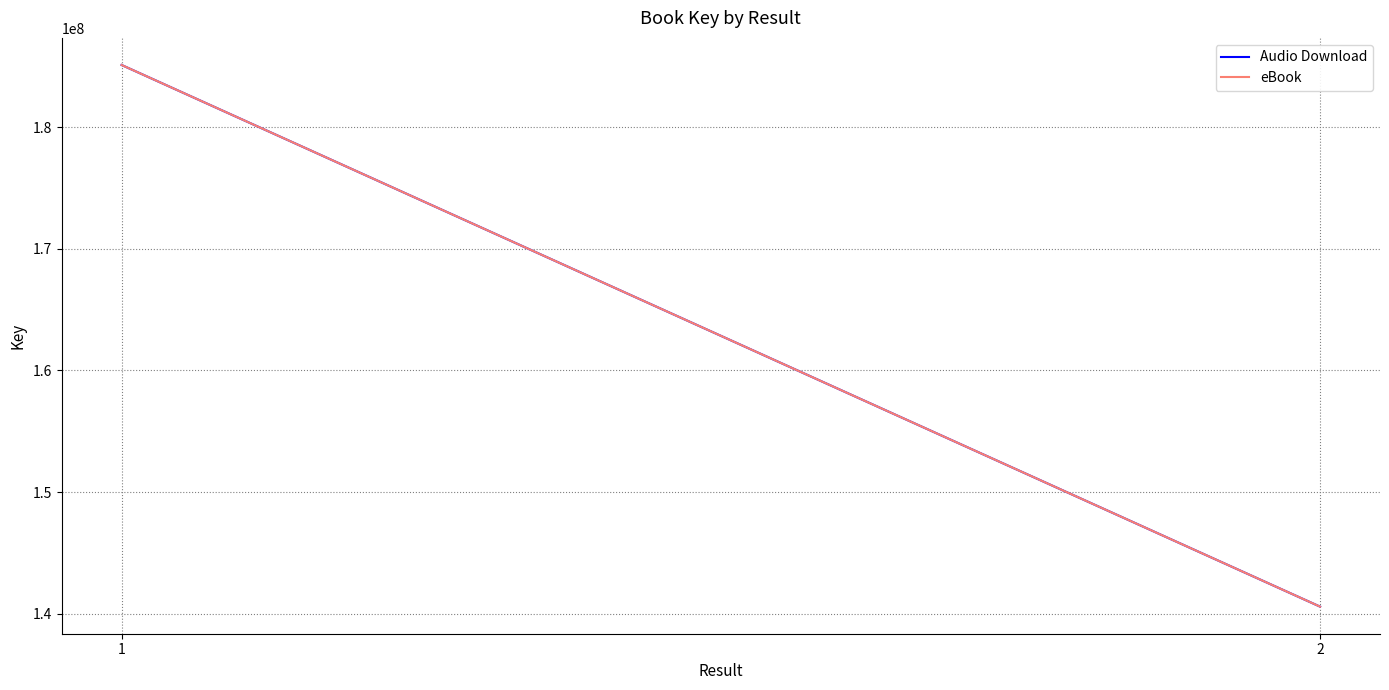

Rank the categories by eBook value from highest to lowest.

1, 2